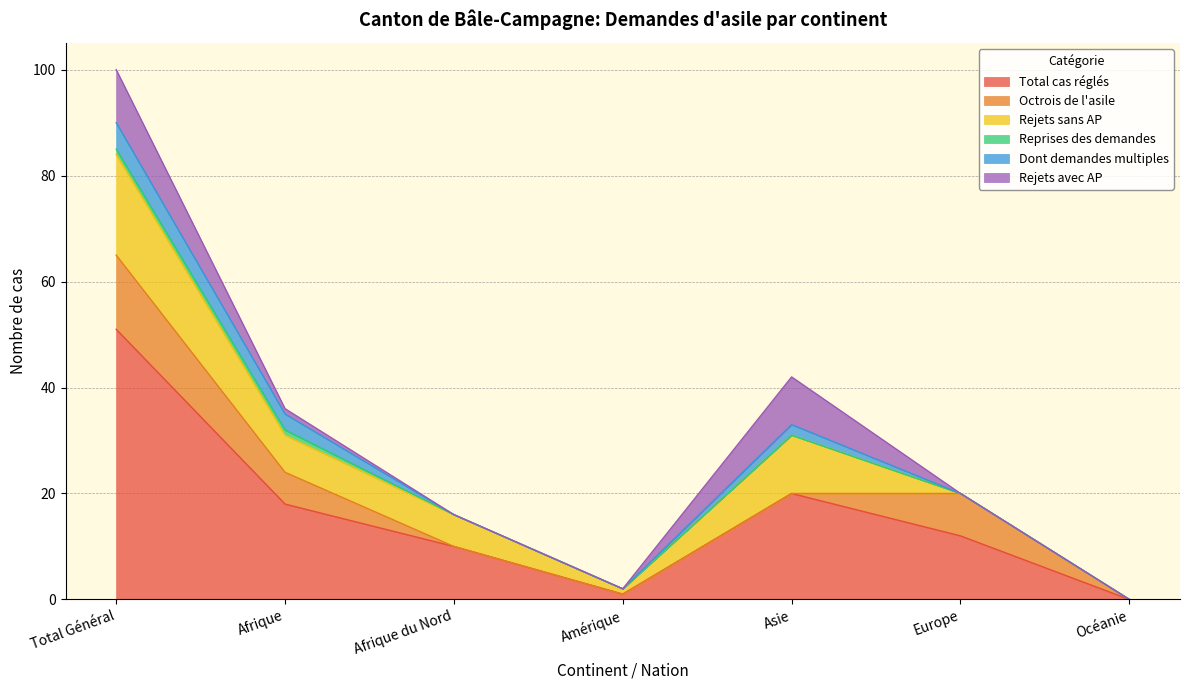

How many categories are shown in the chart?

7